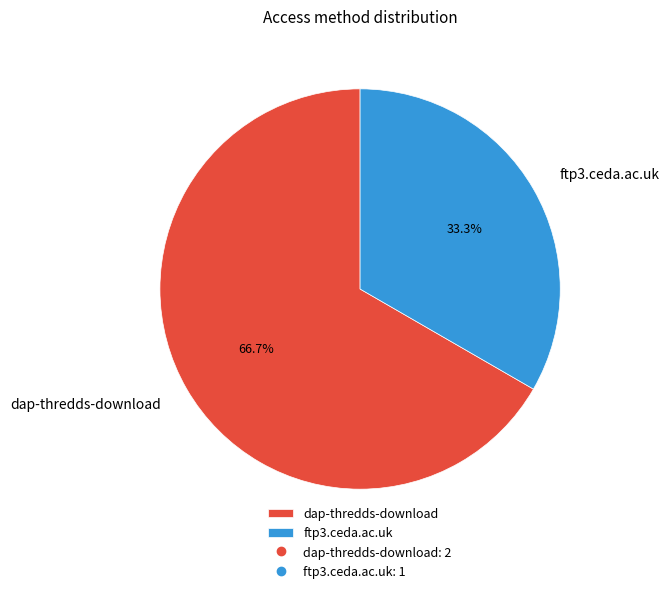

To the nearest percent, what is the average slice percentage?

50%